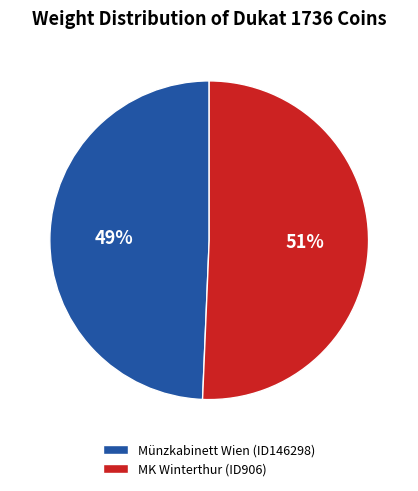

How many slices are in this pie chart?

2